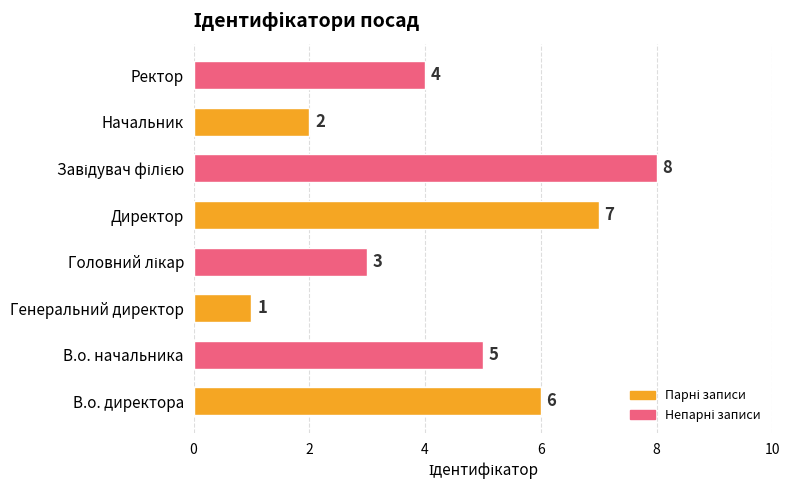

What is the ratio of the value at В.о. директора to the value at Ректор?

1.5